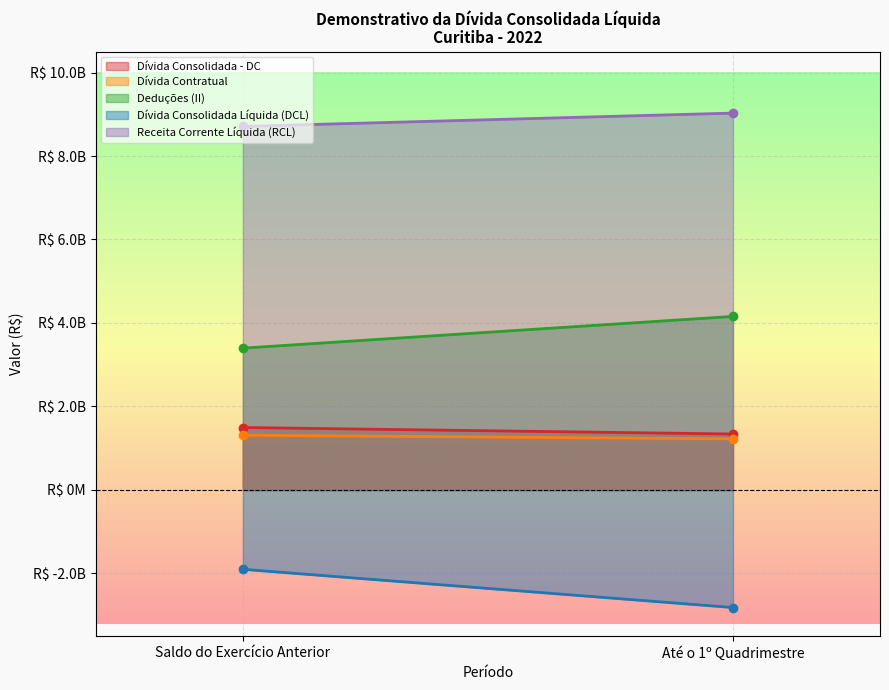

At which label does Dívida Contratual reach its minimum?

Até o 1º Quadrimestre